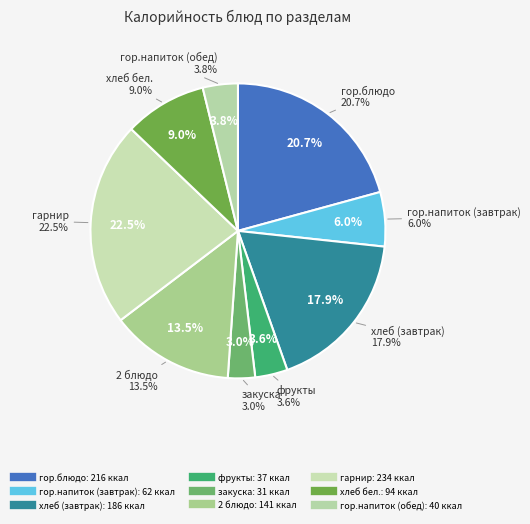

How many slices are in this pie chart?

9